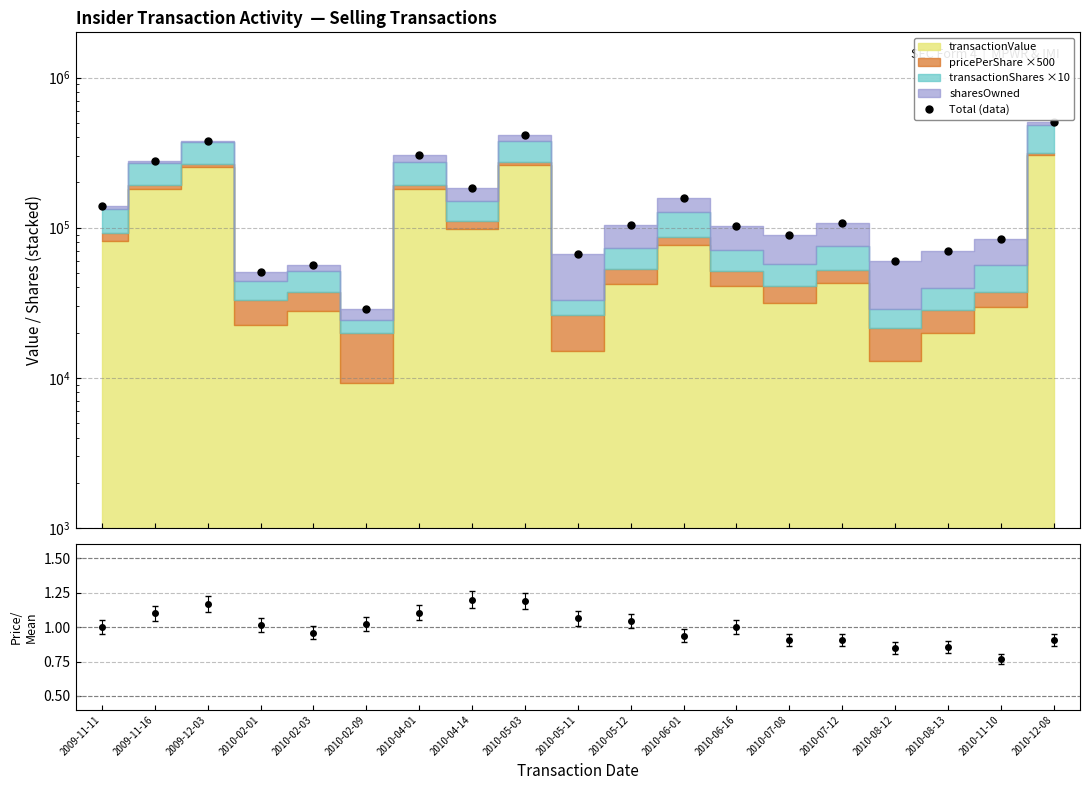

Reading left to right, extract all data points from this chart.

2009-11-11=139820.9	2009-11-16=278827.5	2009-12-03=380242.1	2010-02-01=50351.9	2010-02-03=56619.1	2010-02-09=28748.0	2010-04-01=306370.2	2010-04-14=184891.6	2010-05-03=414225.5	2010-05-11=66823.3	2010-05-12=104886.5	2010-06-01=158295.3	2010-06-16=103170.0	2010-07-08=89594.4	2010-07-12=106812.5	2010-08-12=60080.9	2010-08-13=69802.4	2010-11-10=84161.8	2010-12-08=507677.5